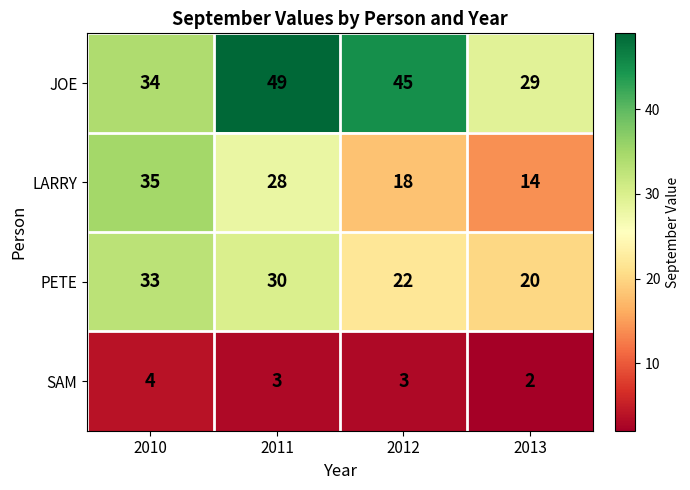

Which series has the largest range (max minus min)?

LARRY